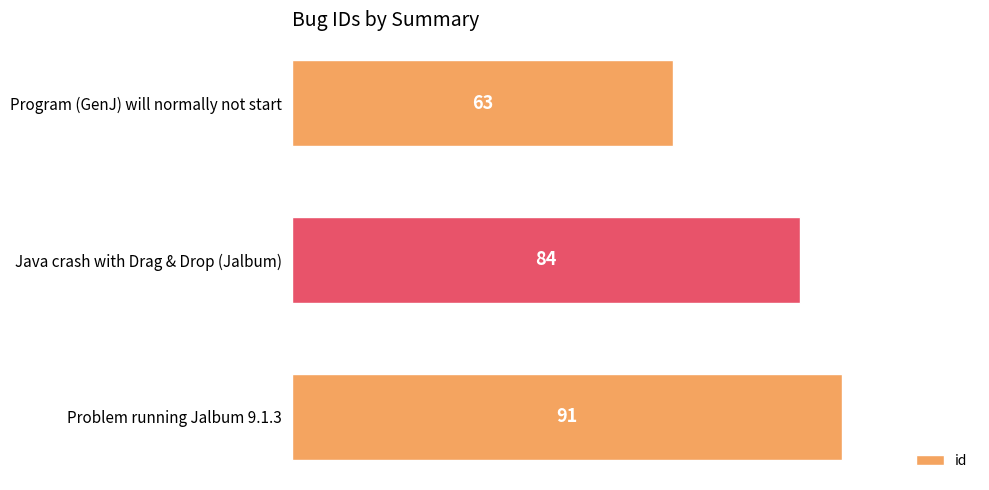

What is the sum of all values?

238